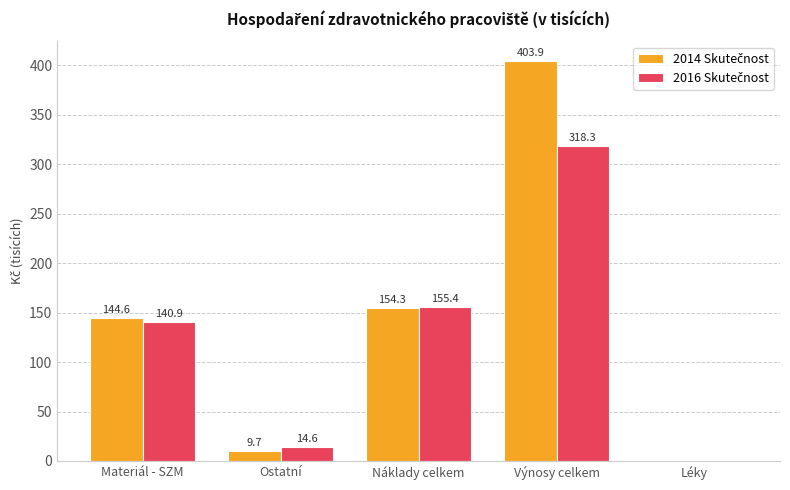

What is the maximum value shown in the chart?

403.9